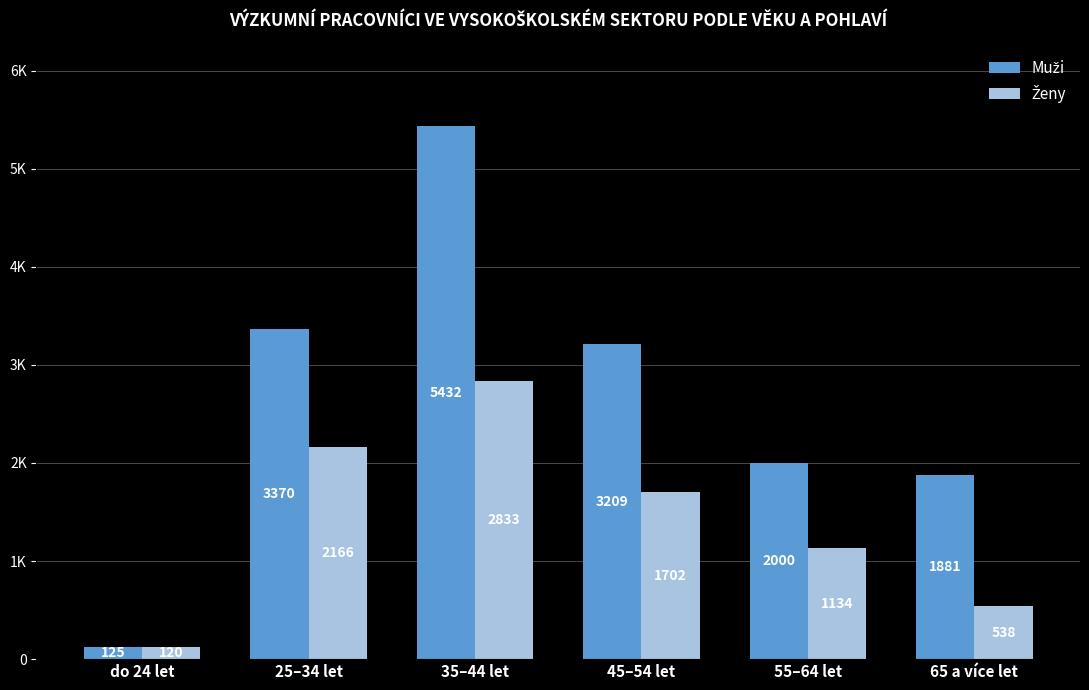

Where is Muži nearest to the value 2778?

45–54 let